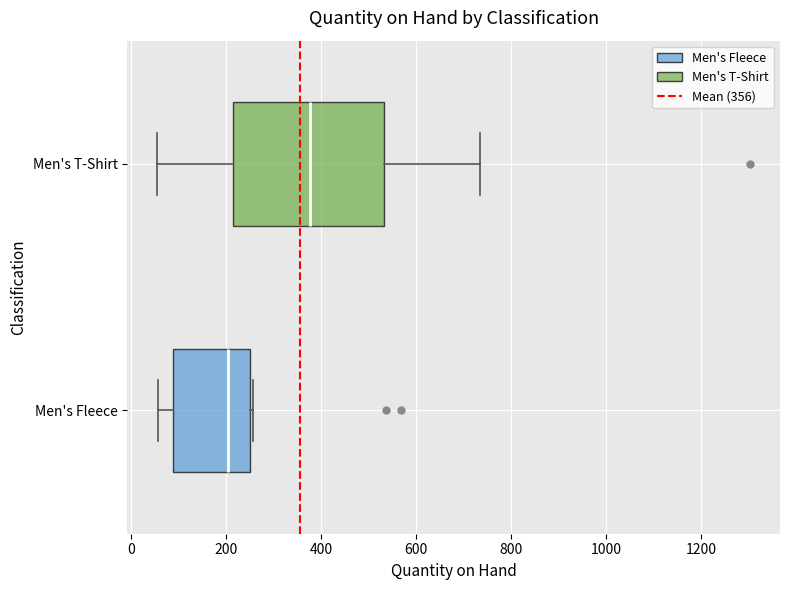

Reading bottom to top, transcribe this box plot: for each box, give where its median line is, the range the box spans, and where its two whiskers end, as read against the x-axis. The values are not printed on the chart, so give them approximately, as read against the axis.

Men's Fleece: median 200, box 80 to 260, whiskers 60 to 260
Men's T-Shirt: median 380, box 220 to 540, whiskers 60 to 740